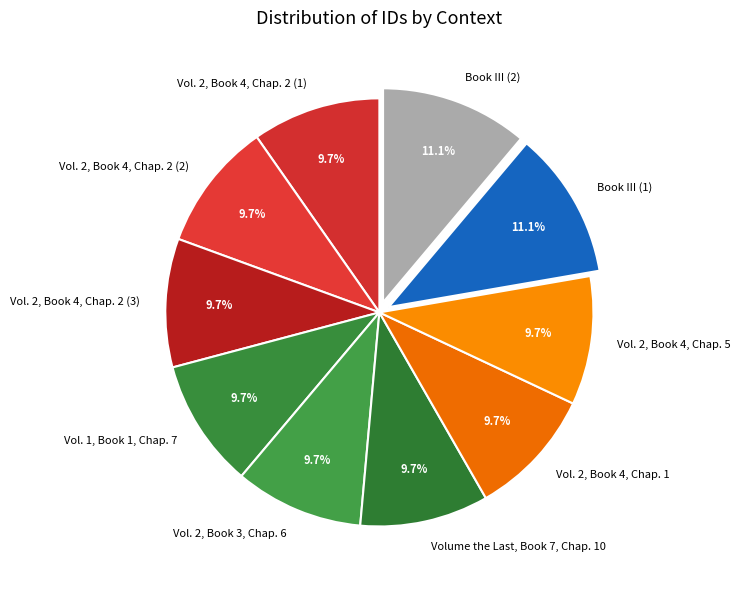

Is it true that Vol. 2, Book 3, Chap. 6 is 1% of the pie?

False